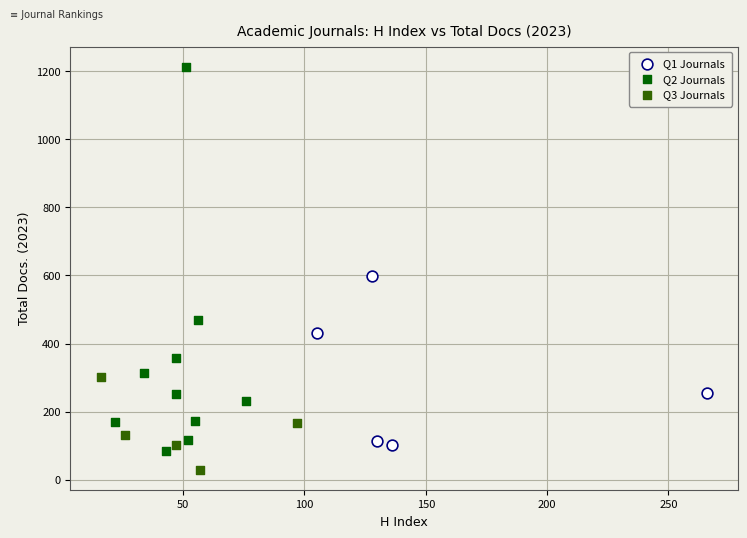

Which series contains the lowest Y value?

Q3 Journals